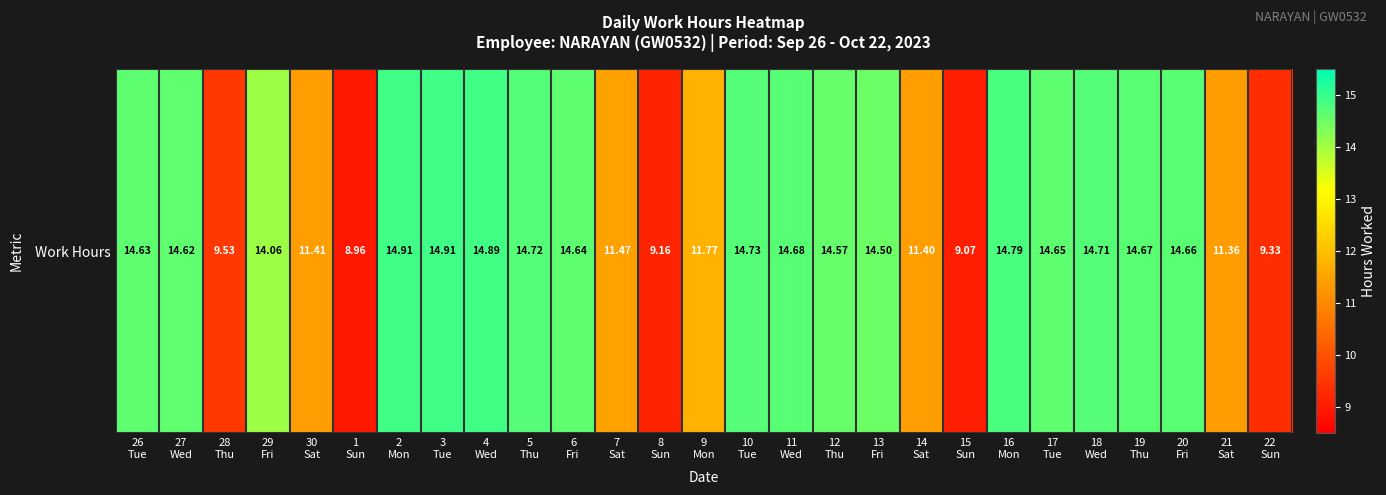

Is it true that the value at 9
Mon is 11.8?

True